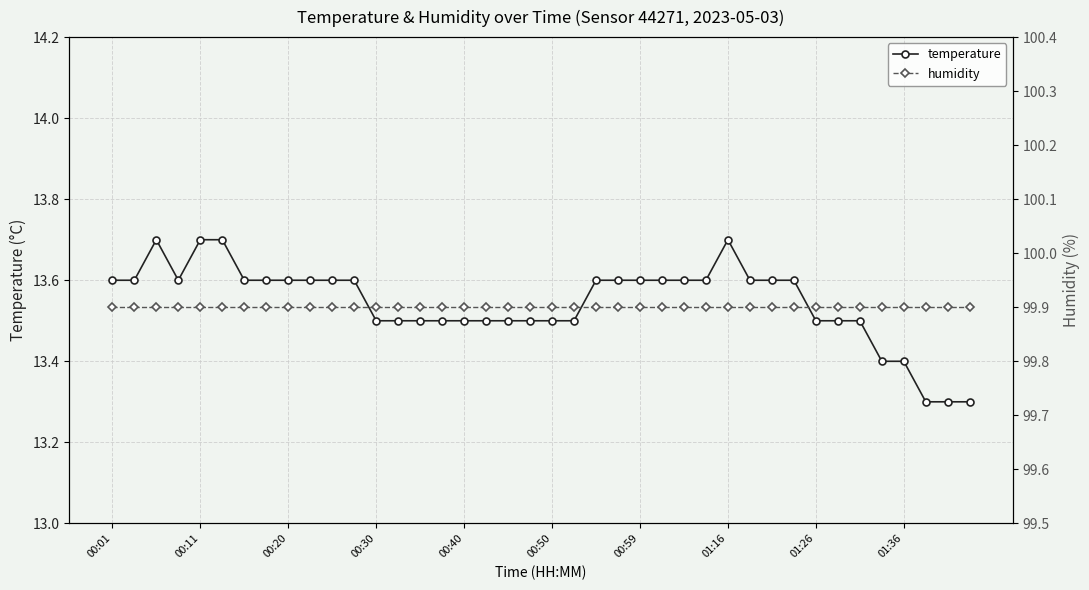

True or false: temperature and humidity intersect in this chart.

False